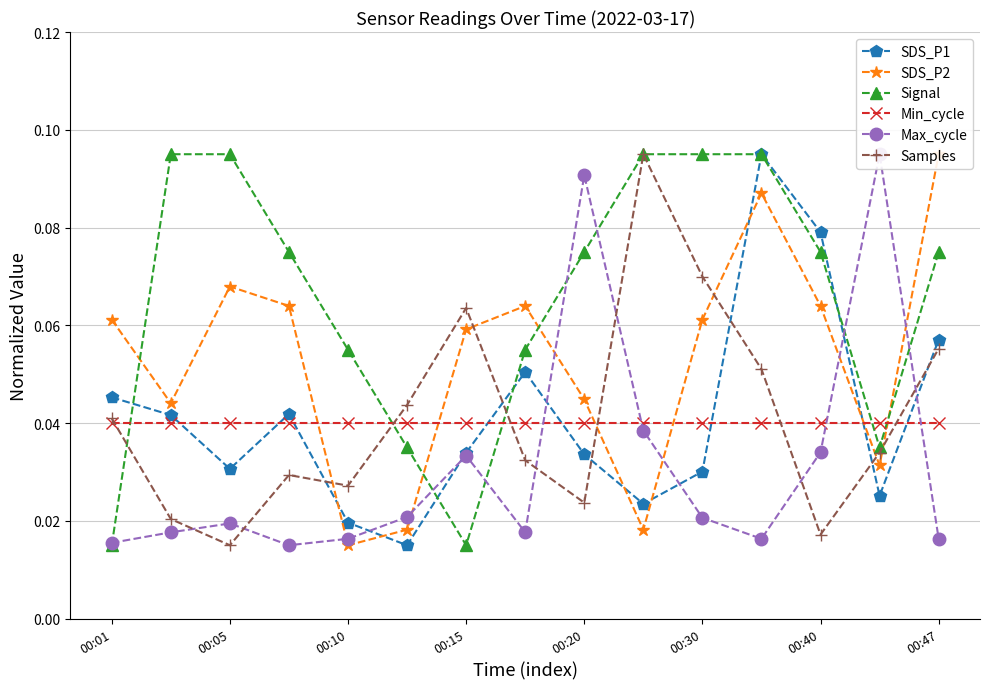

Which category has the highest value across all series?

11